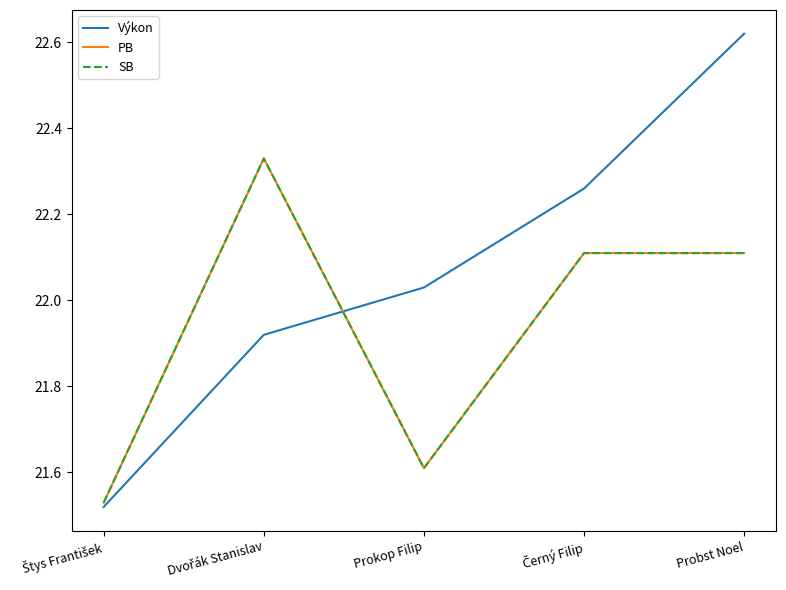

What is the highest value of the Výkon series?

22.6